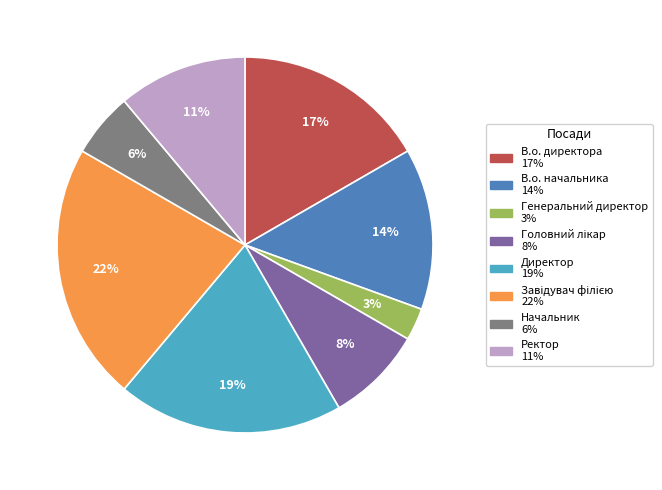

Does В.о. директора represent more than half of the total?

No